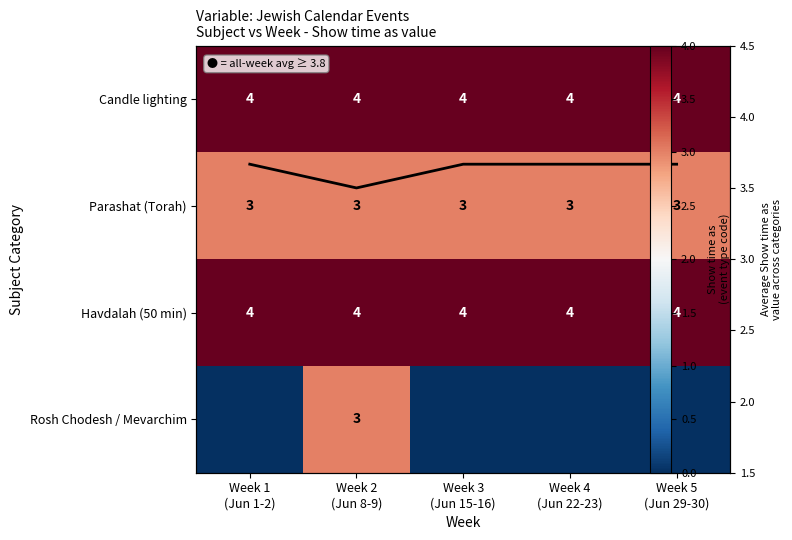

Is the value of Rosh Chodesh / Mevarchim at Week 3 (Jun 15-16) greater than the value of Parashat (Torah) at Week 3 (Jun 15-16)?

No